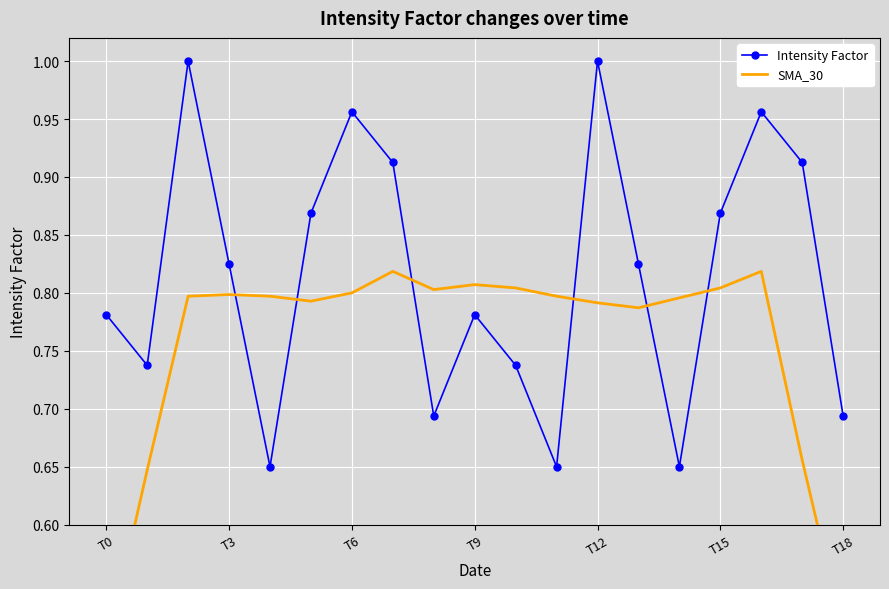

Is it true that Intensity Factor equals 1.1 at T3?

False